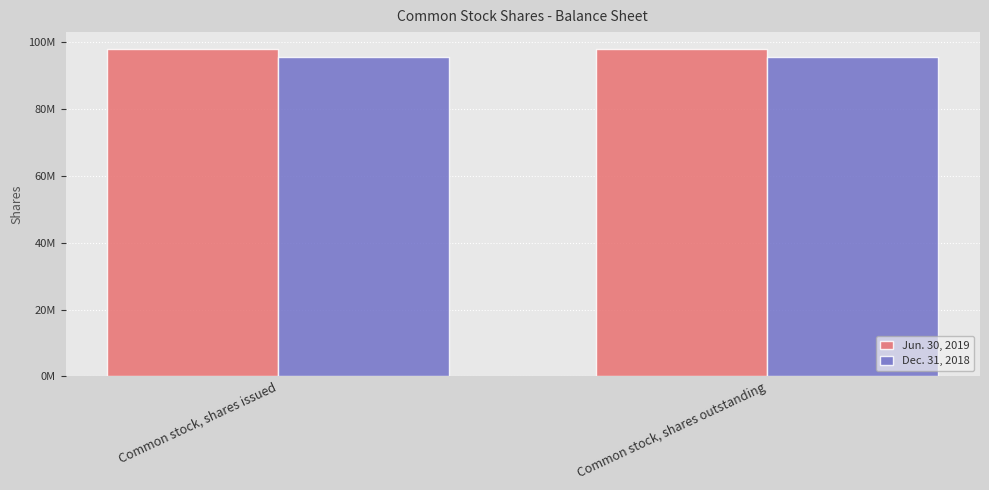

Are the bars horizontal?

No